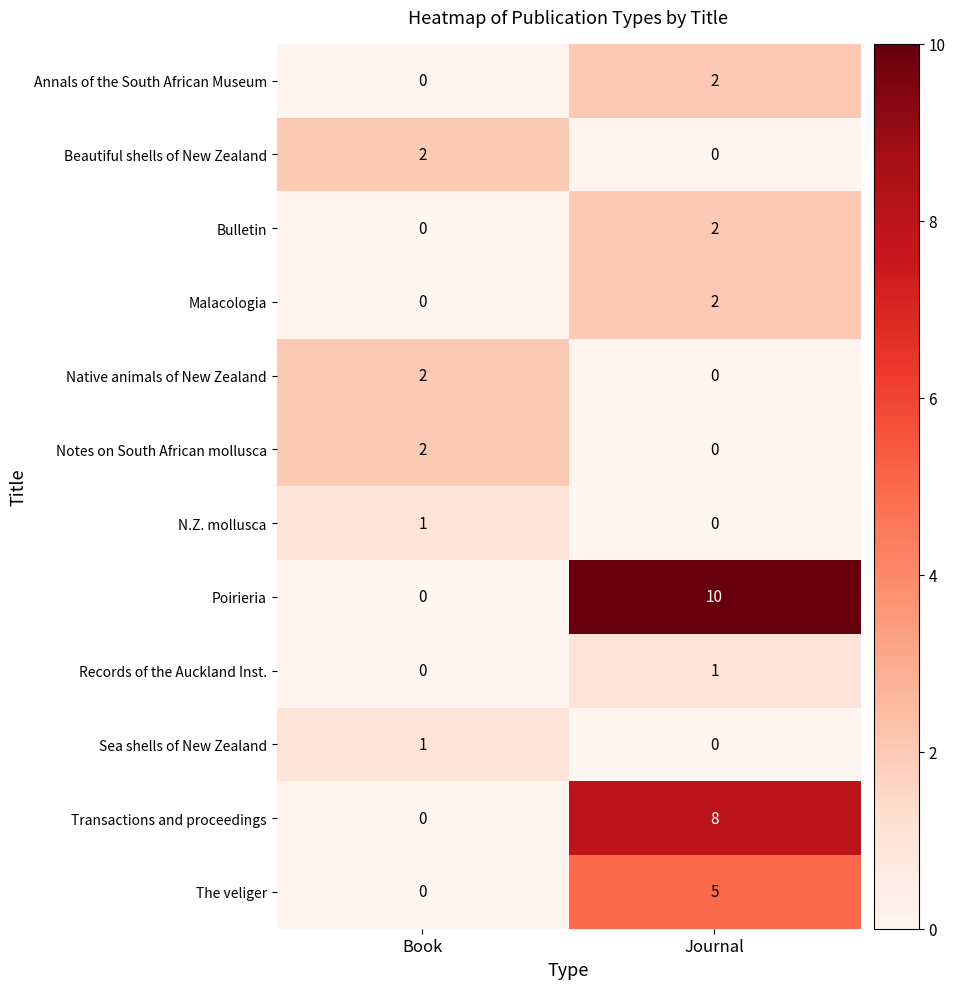

At which label is Annals of the South African Museum closest to 1?

Book